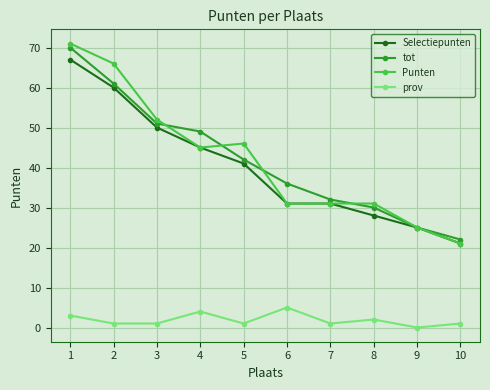

The value of Punten at 1 is 115. True or false?

False